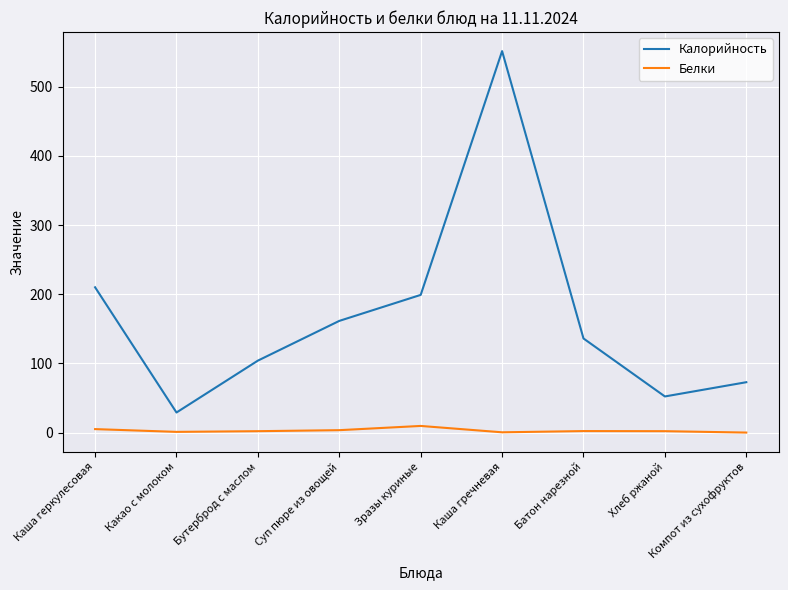

Where is the first local maximum for Калорийность?

Каша гречневая